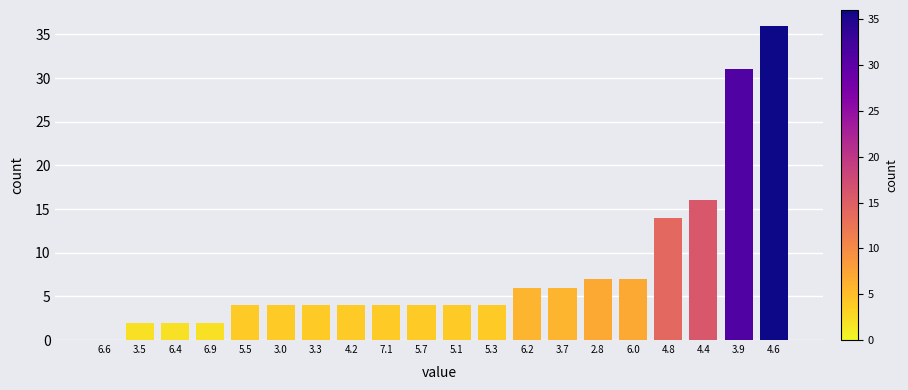

Reading left to right, list all the values displayed in this chart.

6.6=0	3.5=2	6.4=2	6.9=2	5.5=4	3.0=4	3.3=4	4.2=4	7.1=4	5.7=4	5.1=4	5.3=4	6.2=6	3.7=6	2.8=7	6.0=7	4.8=14	4.4=16	3.9=31	4.6=36